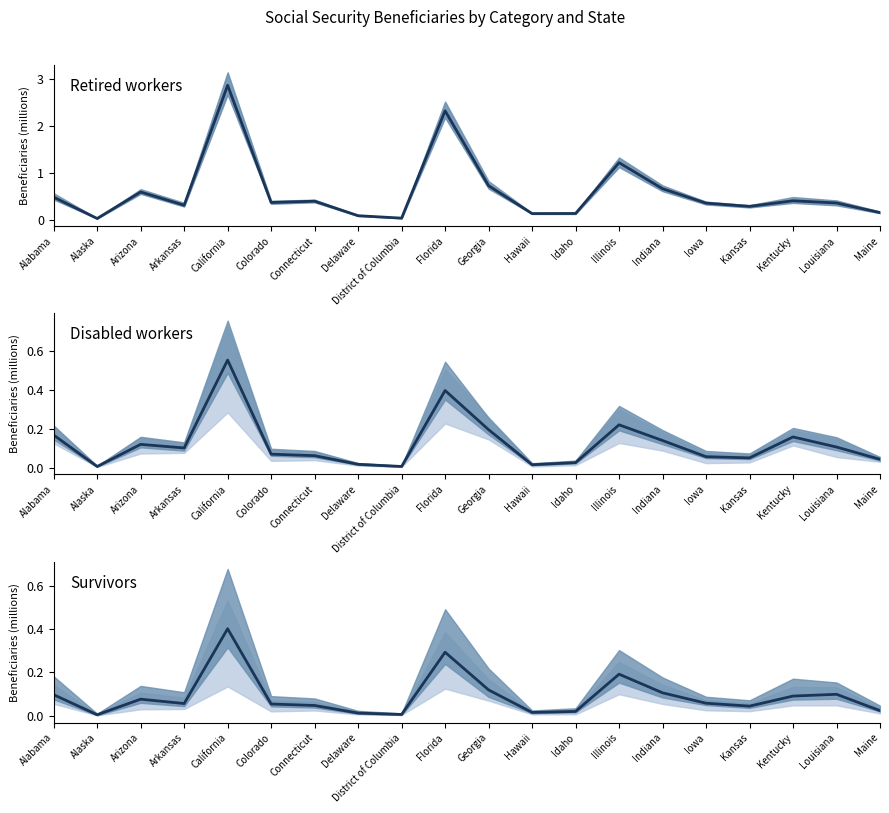

Which series has the largest range (max minus min)?

Retired workers